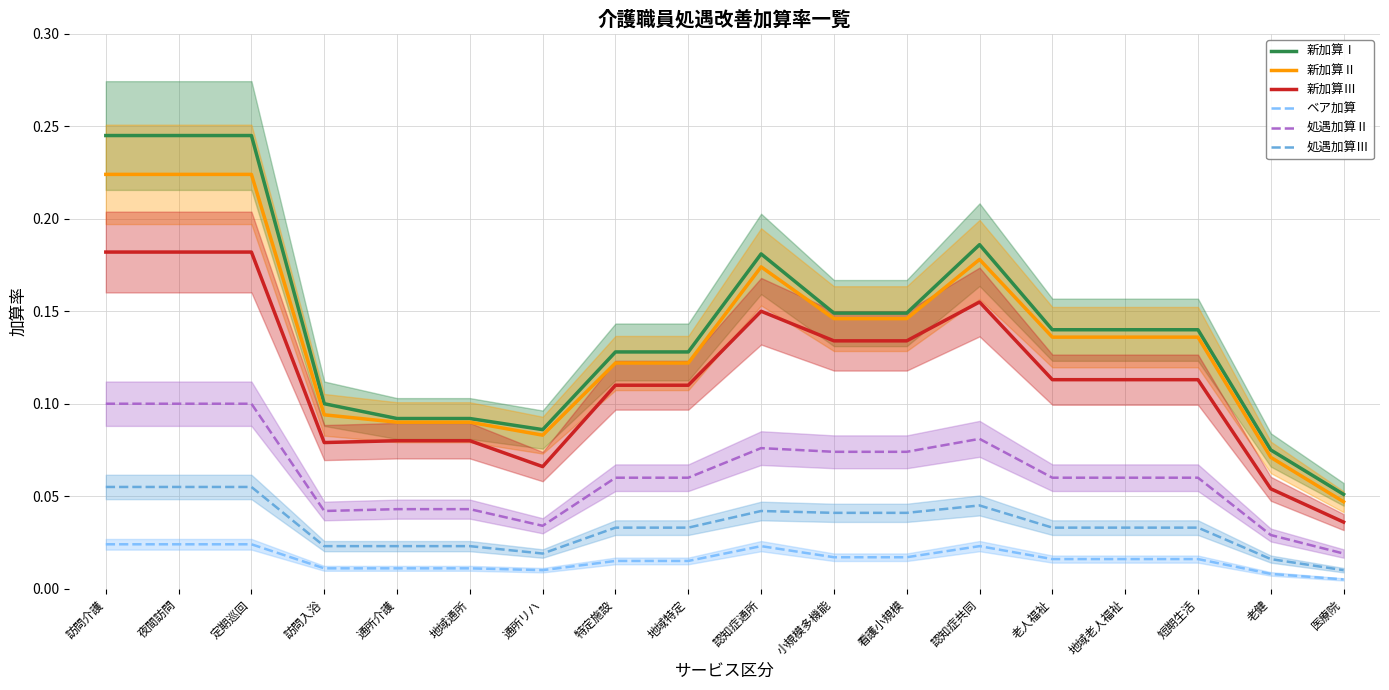

Is the value of ベア加算 at 地域通所 greater than the value of 処遇加算Ⅱ at 小規模多機能?

No